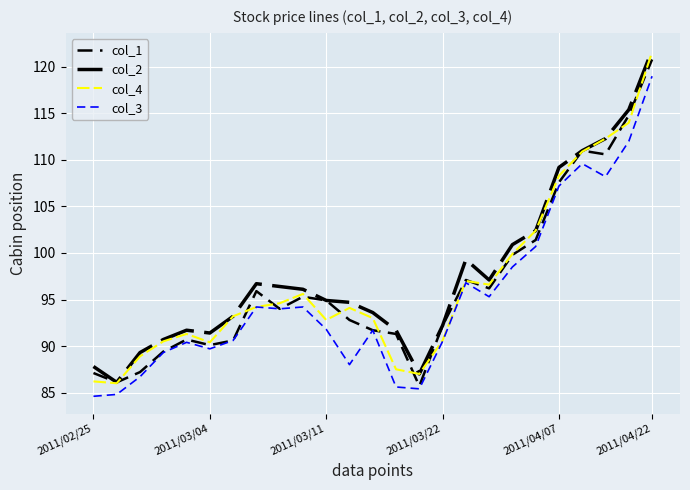

Does the chart display data point markers on the line(s)?

No